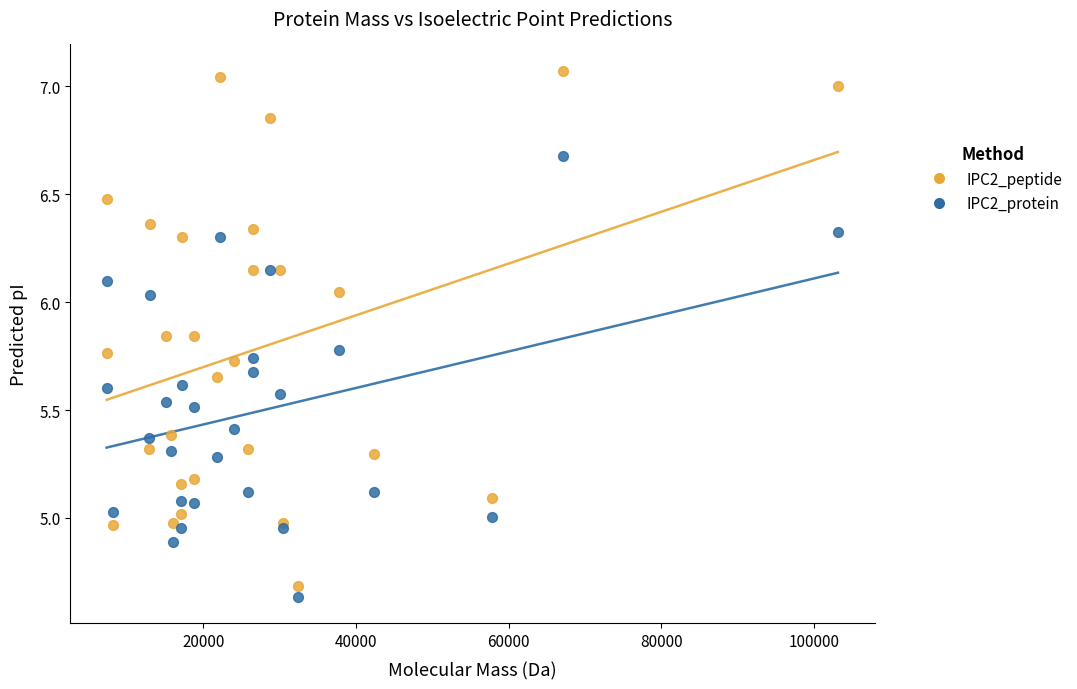

Which series has the largest Y range (max minus min)?

IPC2_peptide